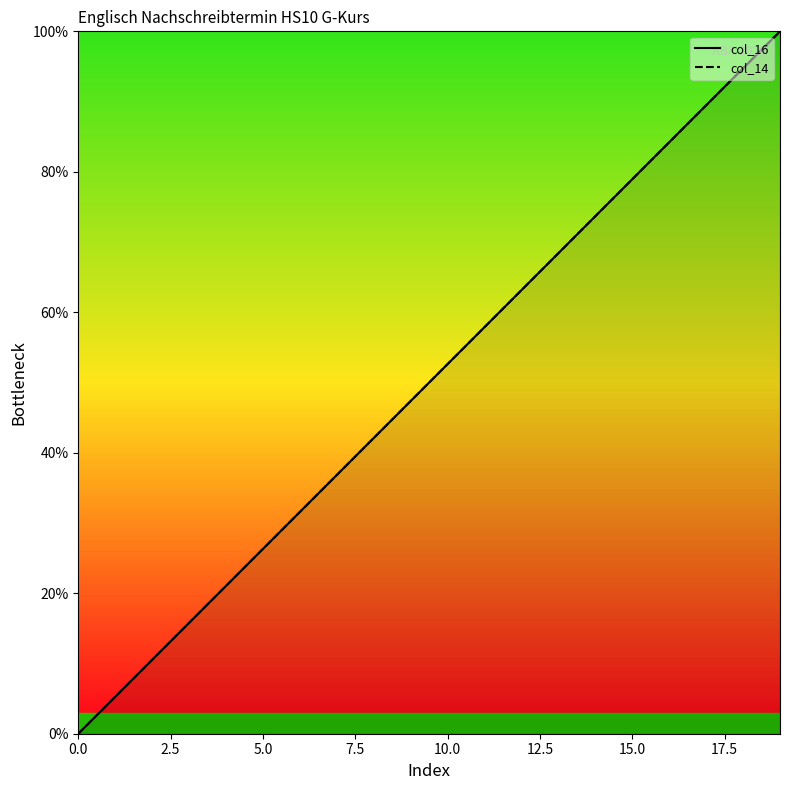

True or false: col_16 and col_14 cross at least once.

False